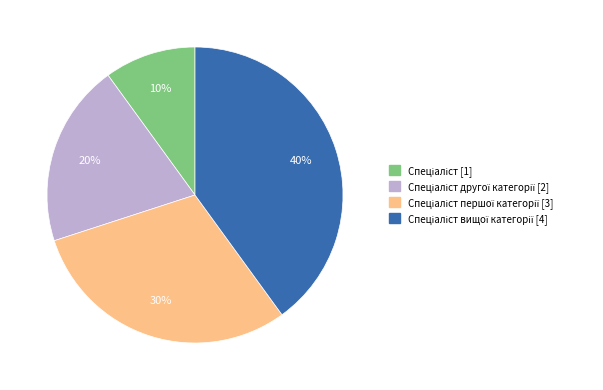

To the nearest percent, what is the difference between the largest and smallest slice percentages?

30%